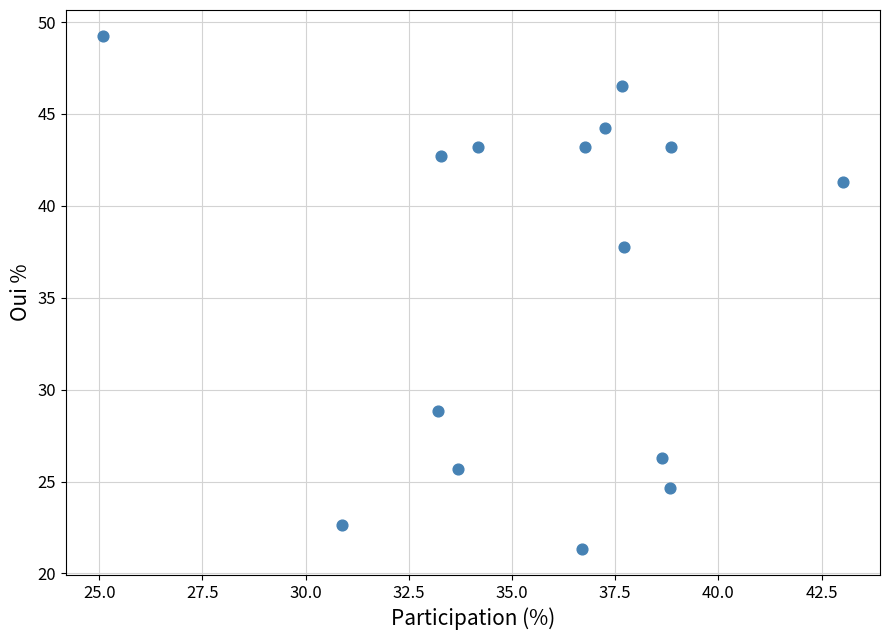

What Y value in the scatter plot is closest to 35?

37.8